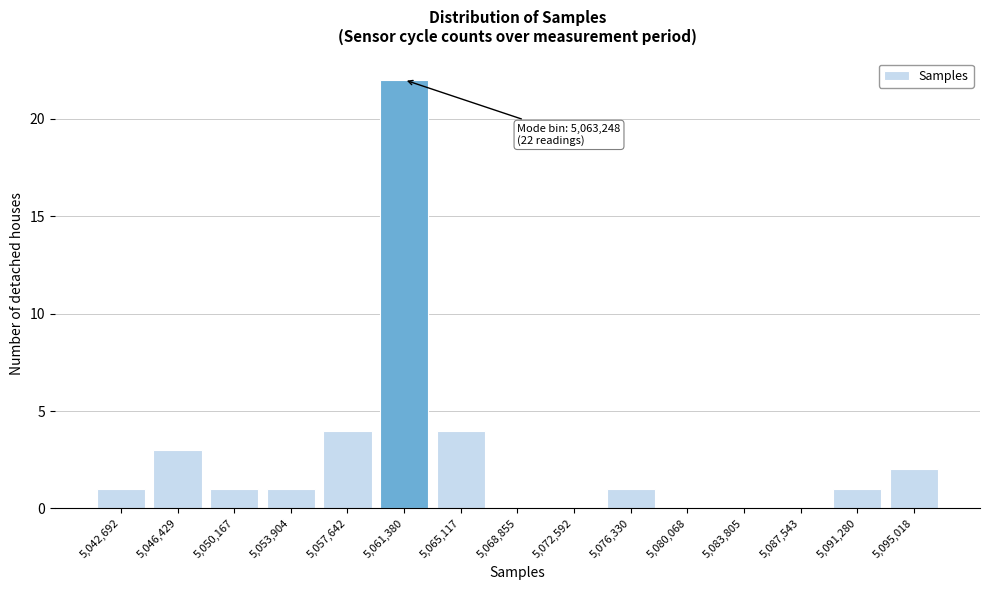

Reading left to right, extract all data points from this chart.

5,042,692=1	5,046,429=3	5,050,167=1	5,053,904=1	5,057,642=4	5,061,380=22	5,065,117=4	5,068,855=0	5,072,592=0	5,076,330=1	5,080,068=0	5,083,805=0	5,087,543=0	5,091,280=1	5,095,018=2